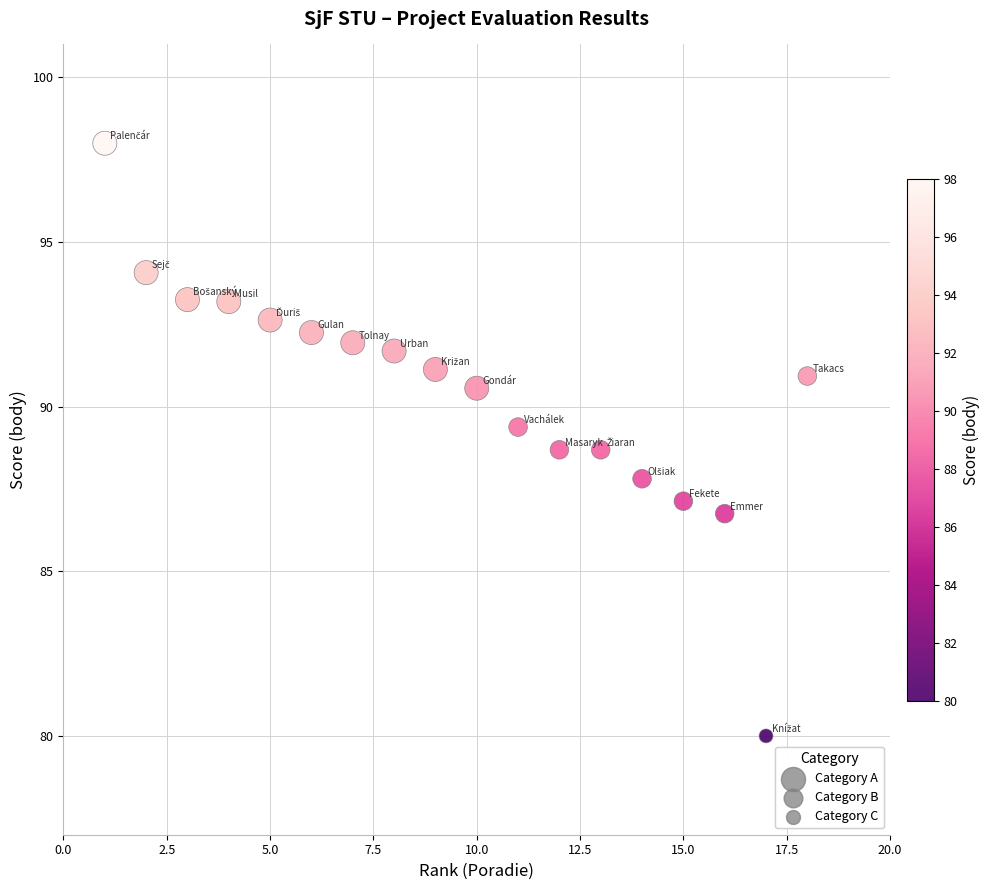

What is the range of X values (max minus min)?

17.0